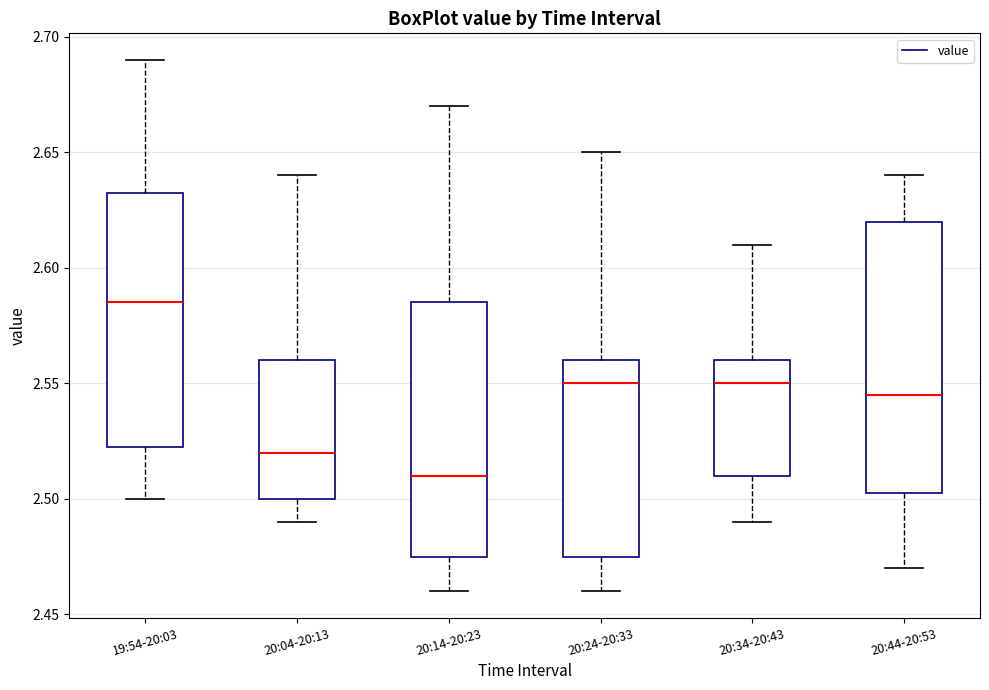

Comparing the boxes themselves (not the whiskers), which one is the tallest?

20:44-20:53